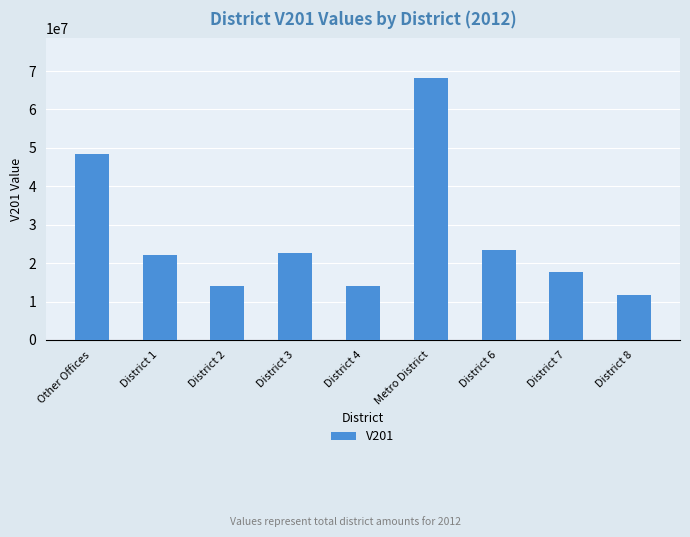

What is the label of the 4th bar from the right?

Metro District